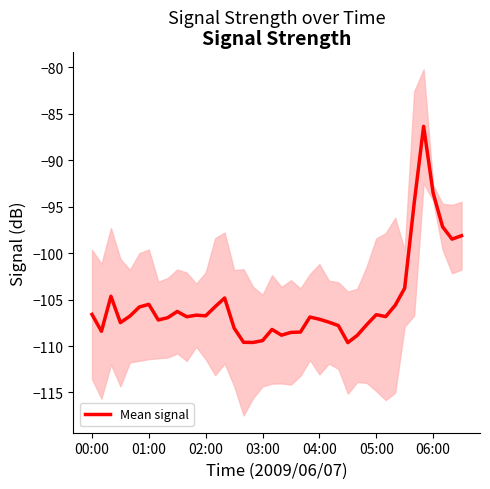

True or false: Mean signal has a value of -56.5 at 01:00.

False